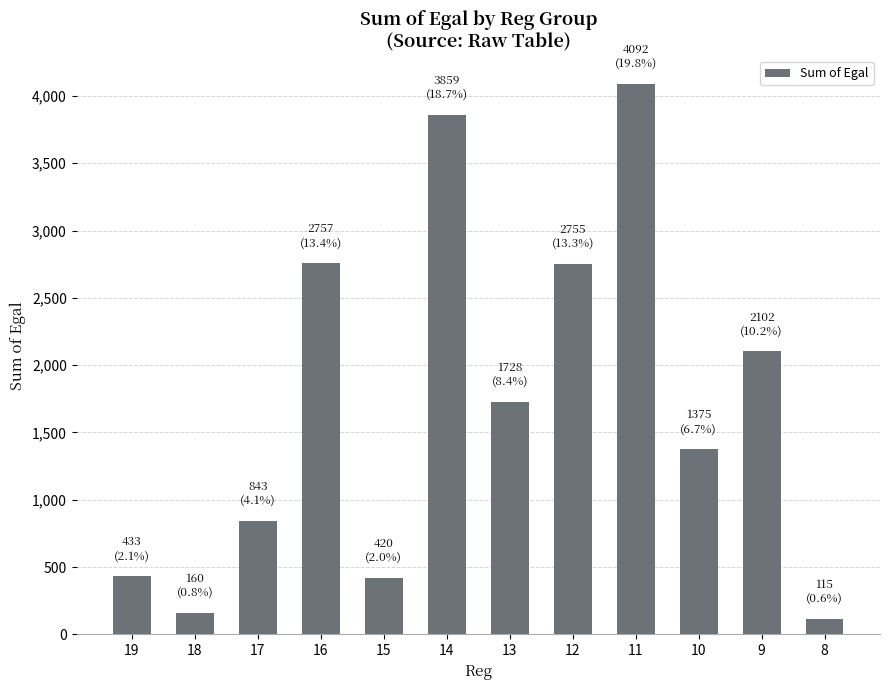

What is the approximate value at 14, to the nearest 50?

3850